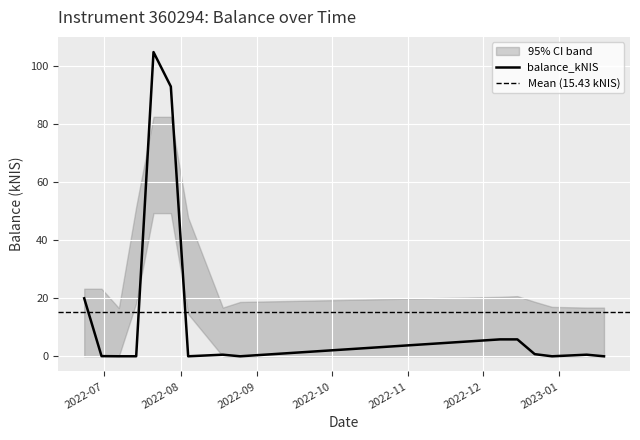

At which category does the data reach its first local peak?

2022-07-21